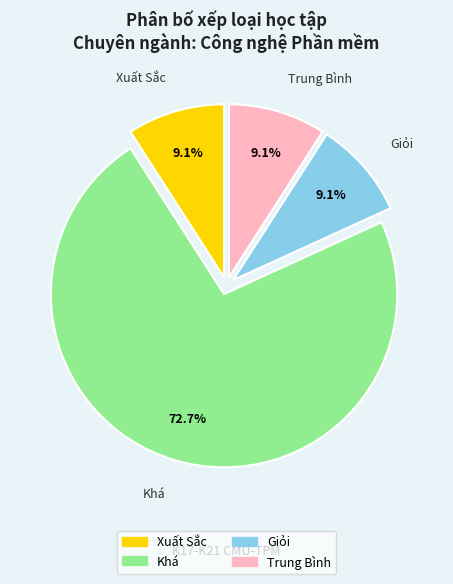

How many segments does this pie chart have?

4